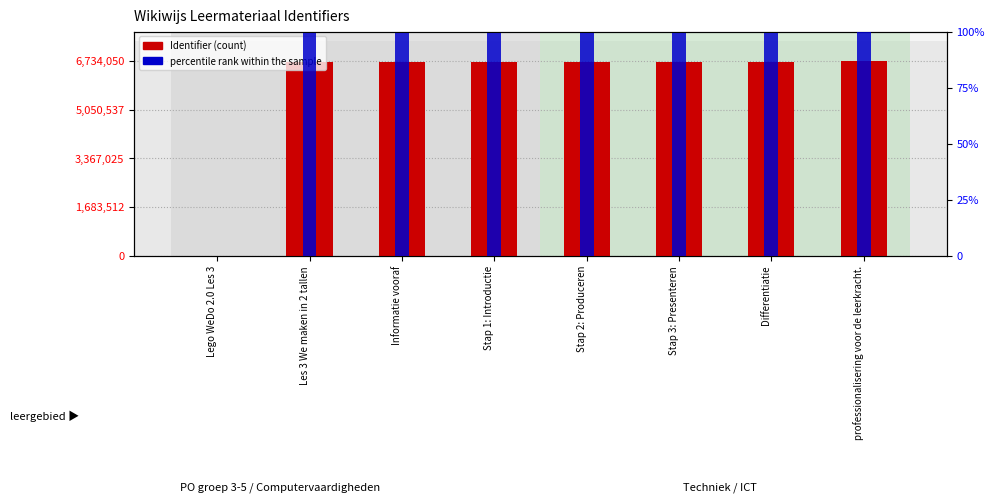

What is the difference between the second highest and minimum values in the Identifier series?

6681987.0